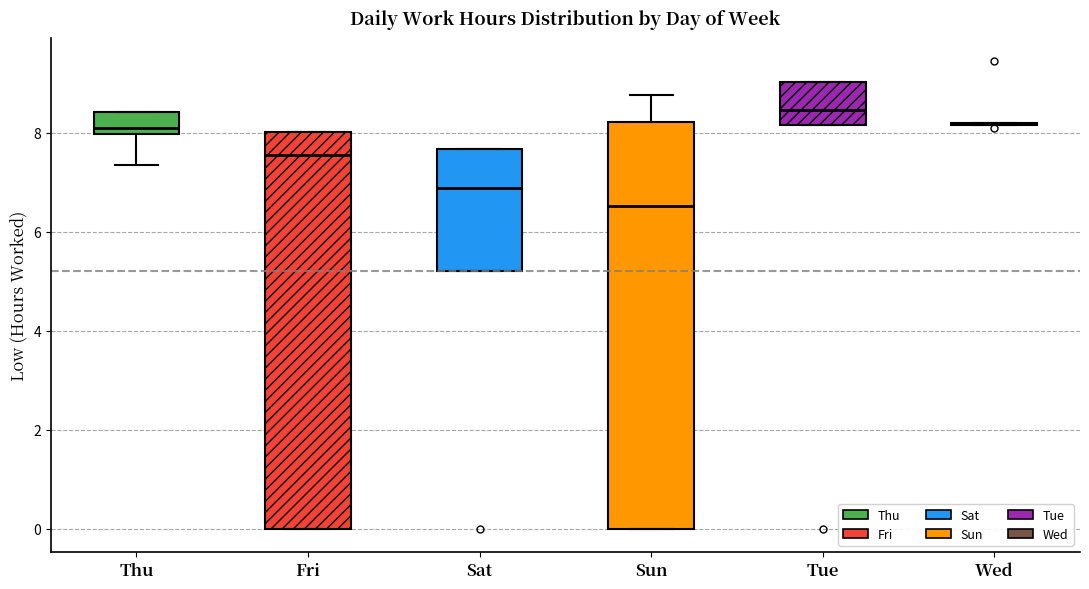

Where does the median line of the box for Sun sit on the y-axis? The values are not printed on the chart, so give them approximately, as read against the axis.

6.6